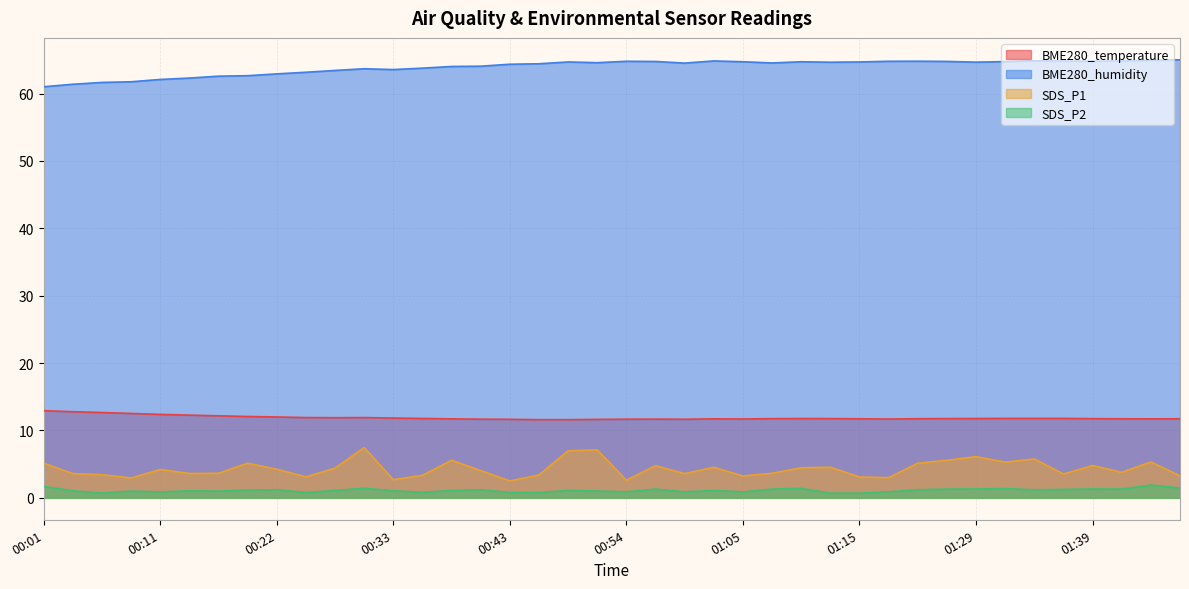

True or false: SDS_P1 and BME280_temperature cross at least once.

False